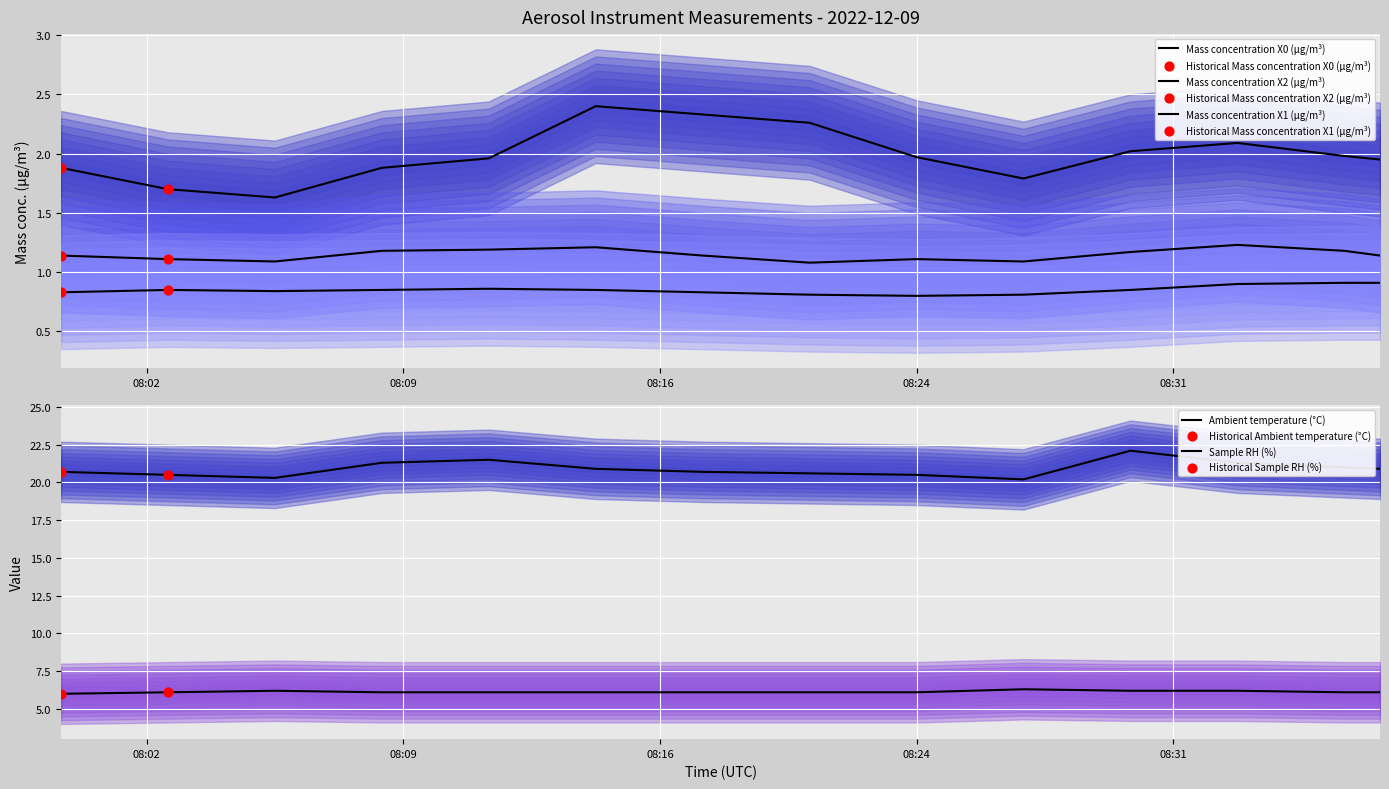

At how many categories does at least one series exceed 7?

14